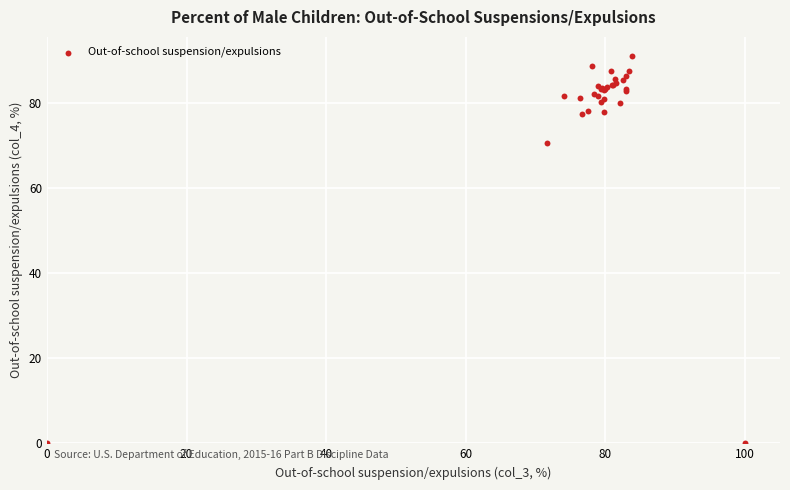

What Y value in the scatter plot is closest to 45?

70.4